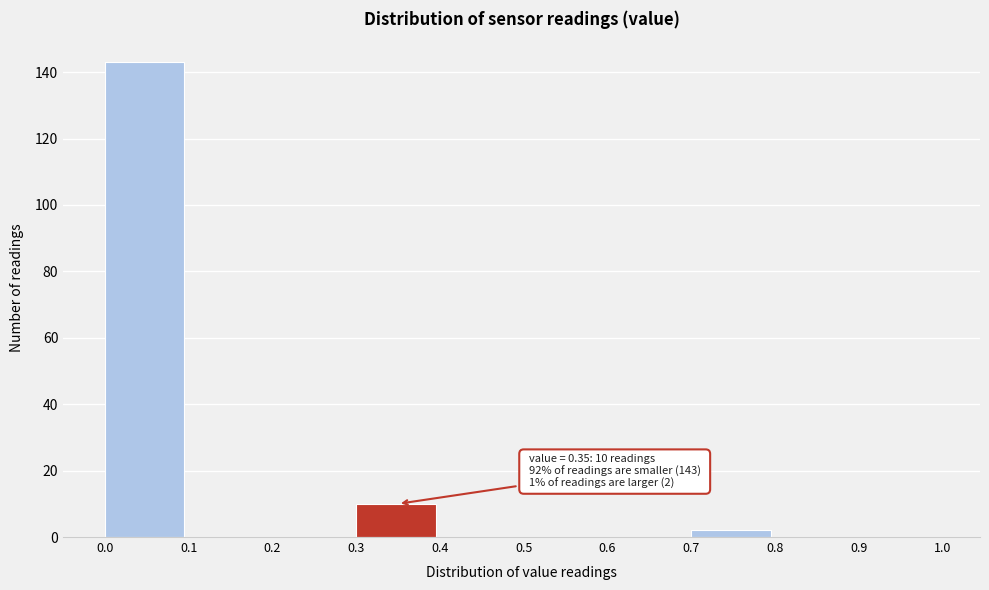

Which range on the x-axis has the tallest bar?

0.0 to 0.1